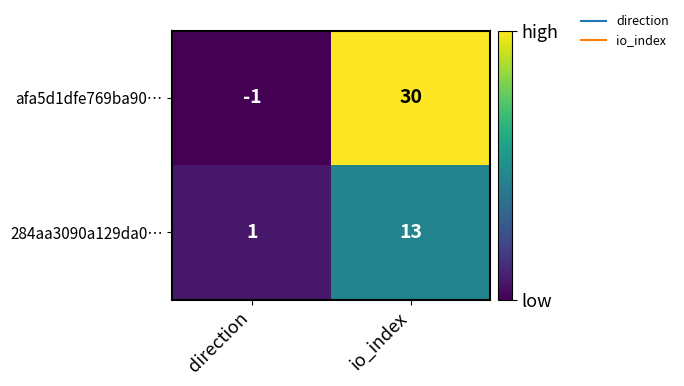

Reading left to right, what are all the values shown in this chart?

afa5d1dfe769ba90…: direction=-1	io_index=30
284aa3090a129da0…: direction=1	io_index=13